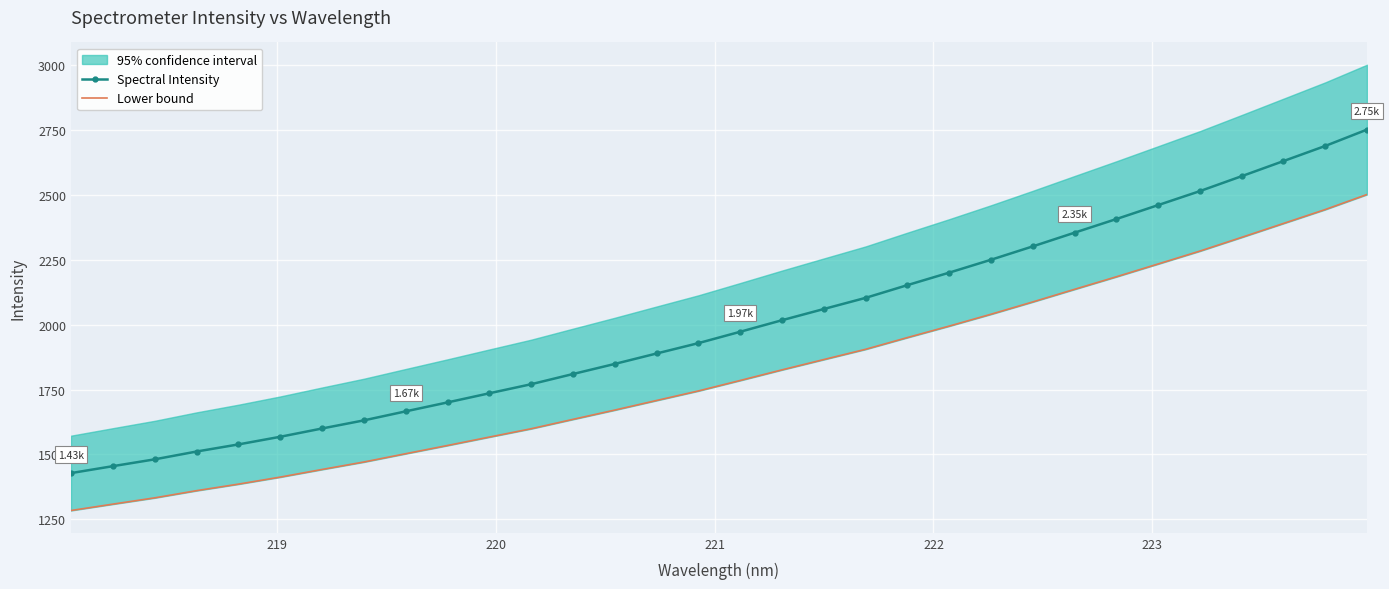

Is this an area chart (filled region under the line)?

No